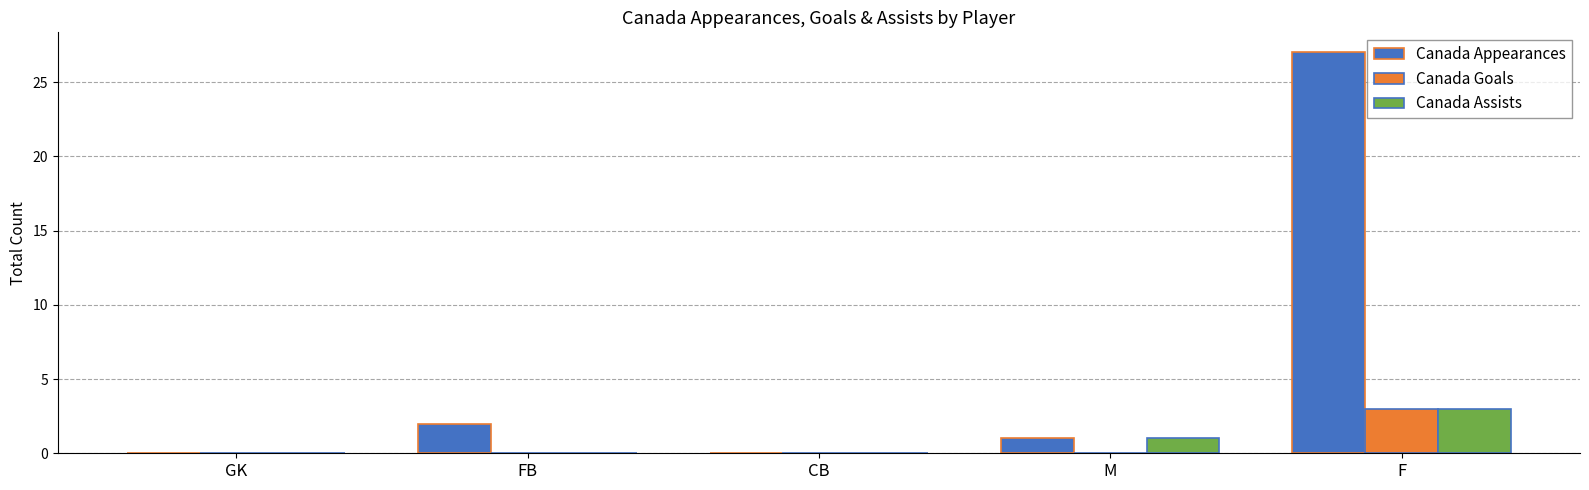

What is the sum of all Canada Goals values?

3